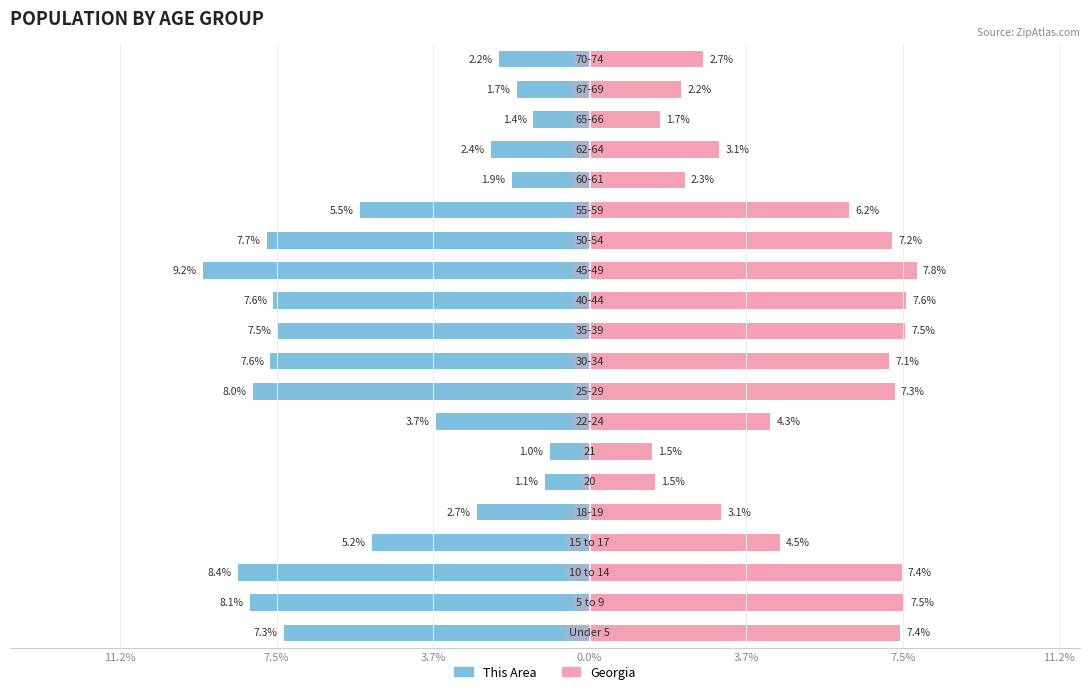

Is the value of Georgia at 12 greater than the value of This Area at 3.7%?

Yes